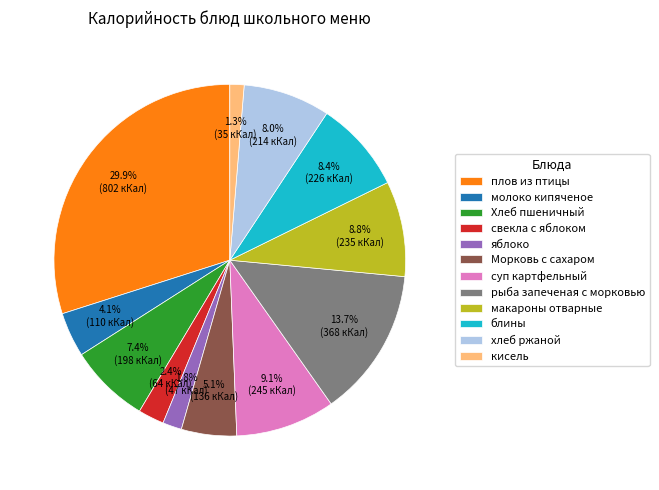

To the nearest percent, what is the average slice percentage?

8%